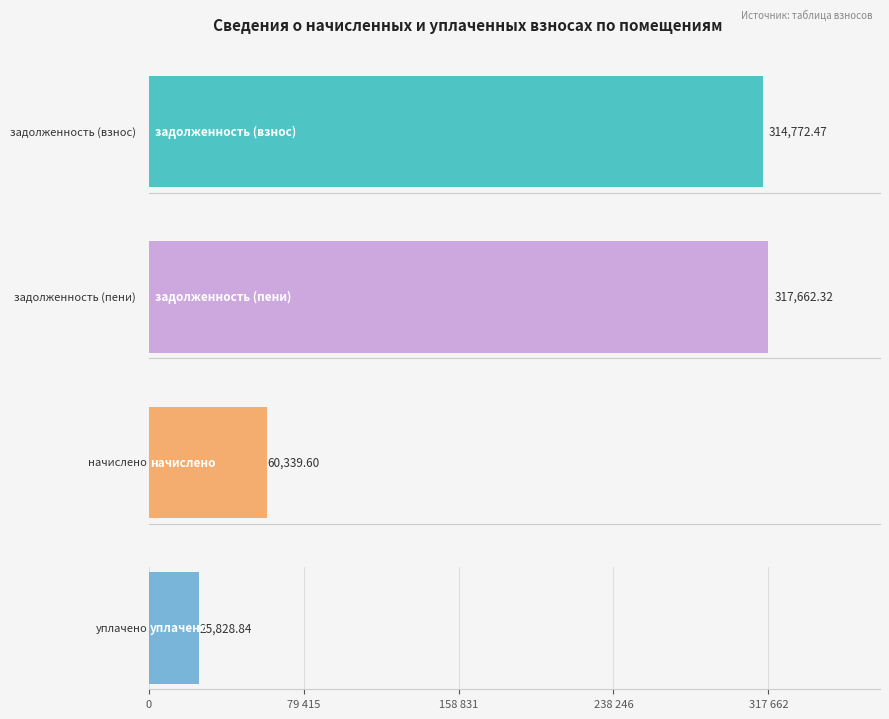

What is the spread (max minus min) of values at 3?

27629.3